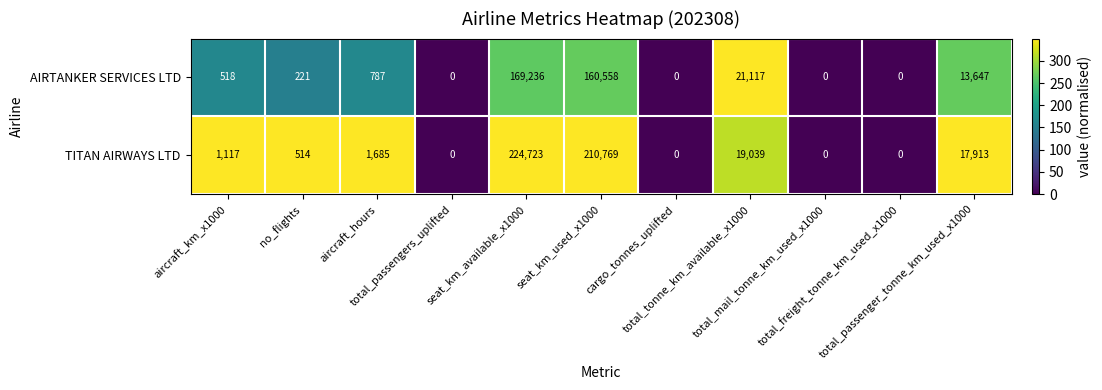

What is the sum of all TITAN AIRWAYS LTD values?

475760